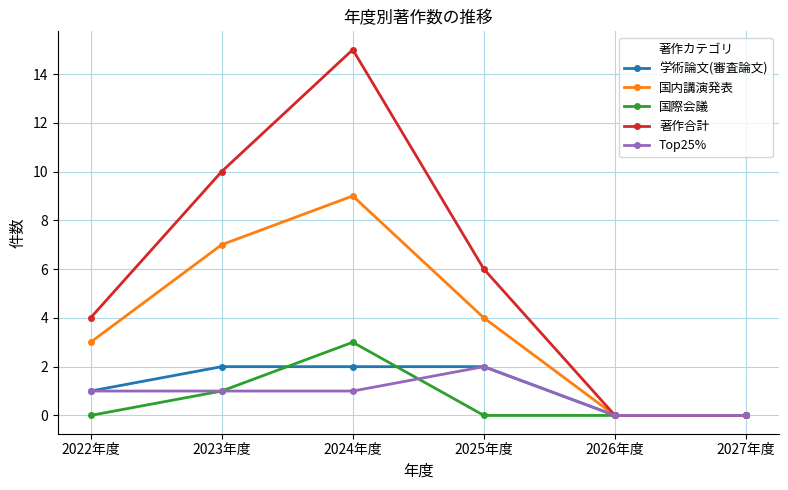

What position from the right is 2025年度?

3